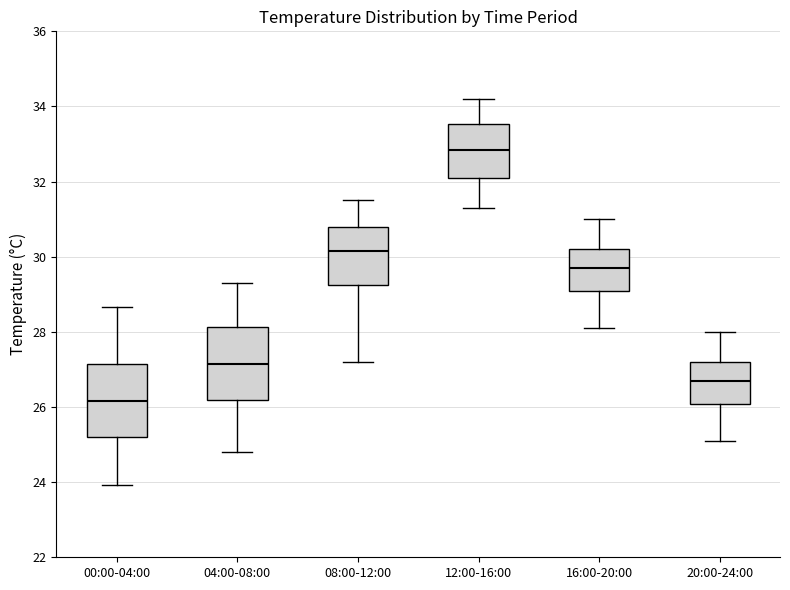

Which box's median line is the highest?

12:00-16:00